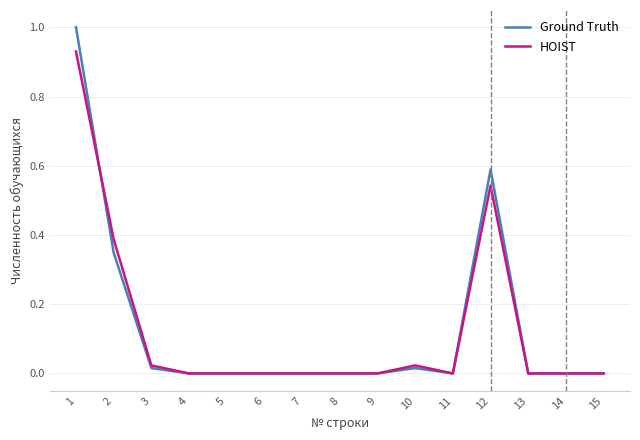

The value of HOIST at 11 is 0.0. True or false?

True